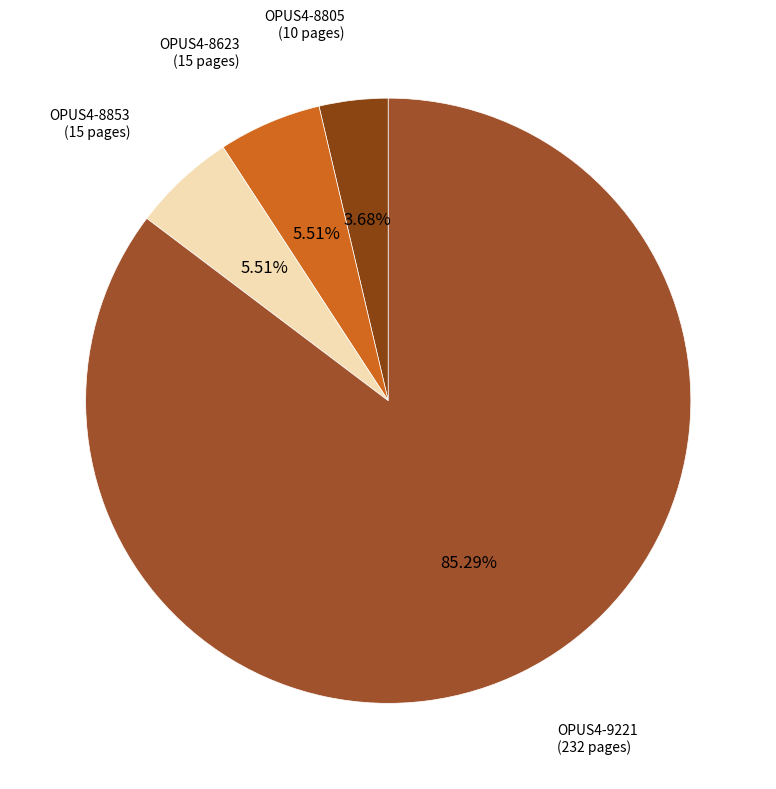

Which slice represents more than half of the pie?

OPUS4-9221